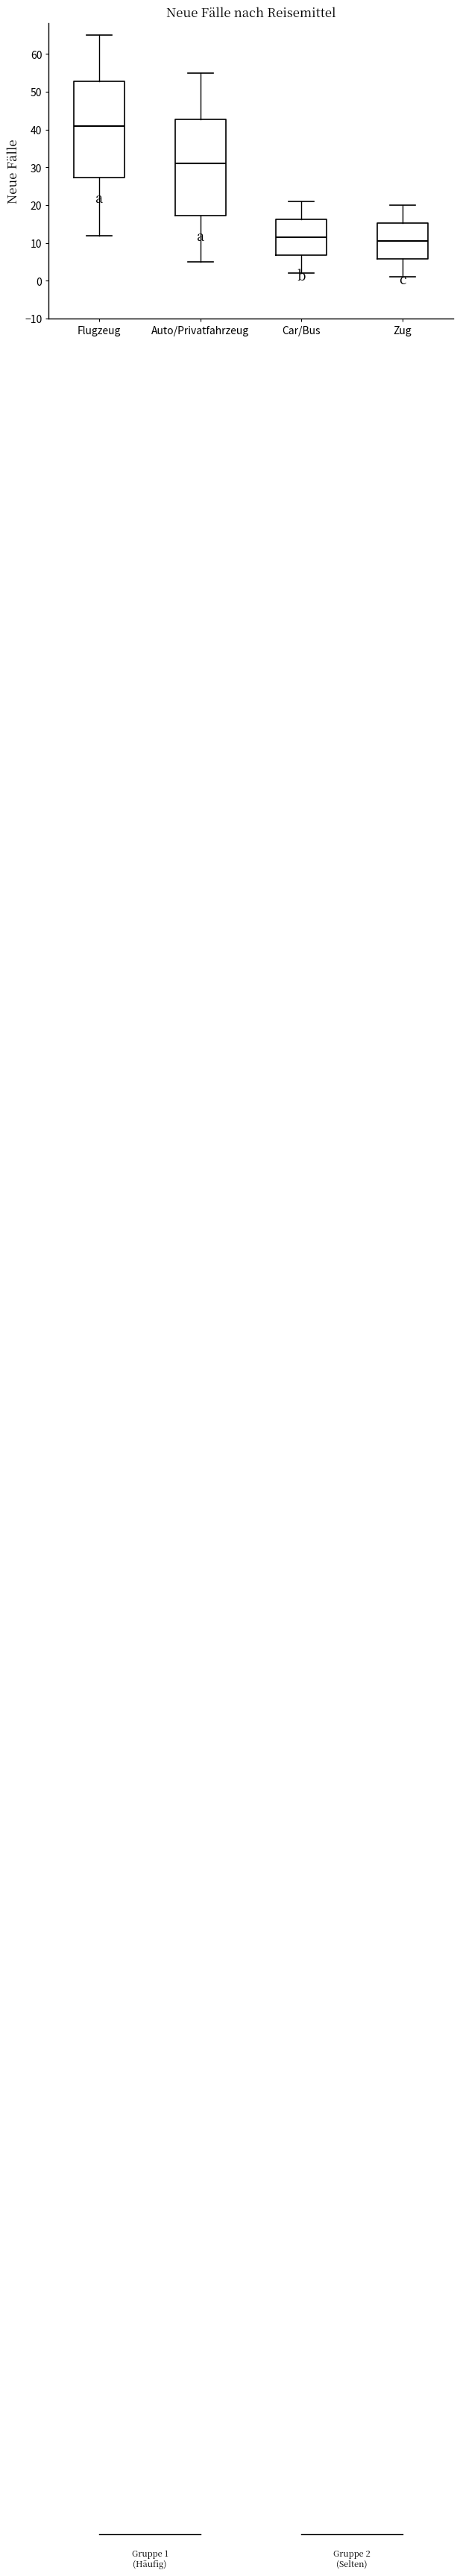

Which box's median line is the lowest?

Zug